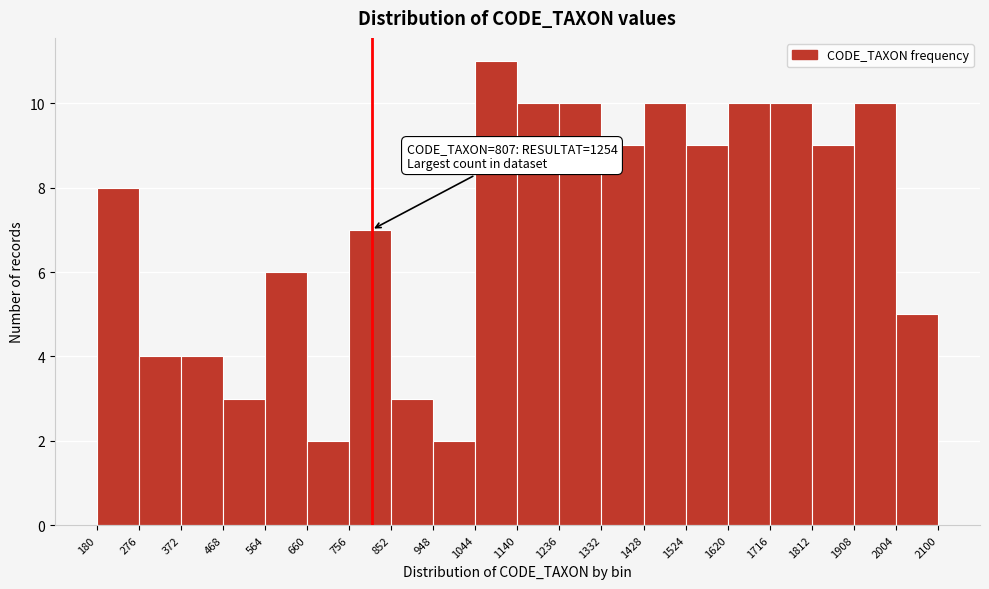

Over which range of the x-axis is the bar tallest?

1044 to 1140